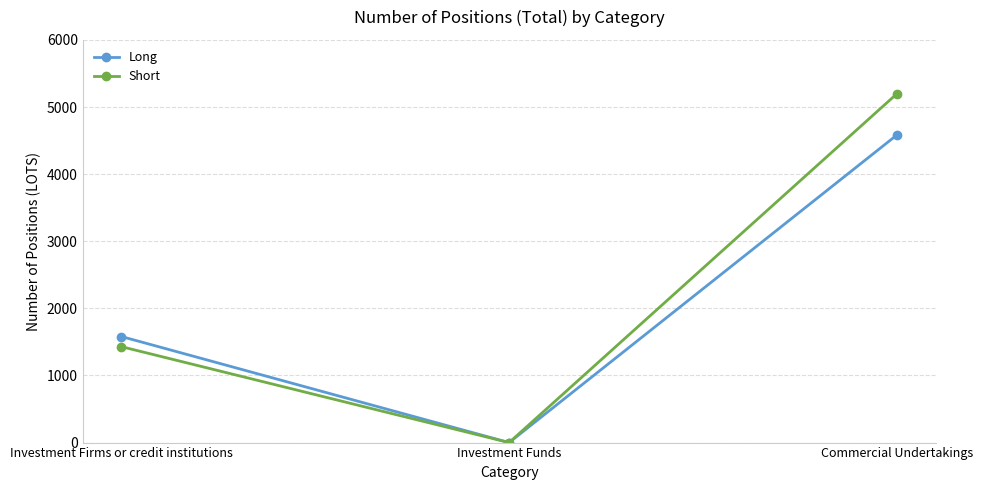

What is the difference between the highest and lowest values at Investment Firms or credit institutions?

151.0